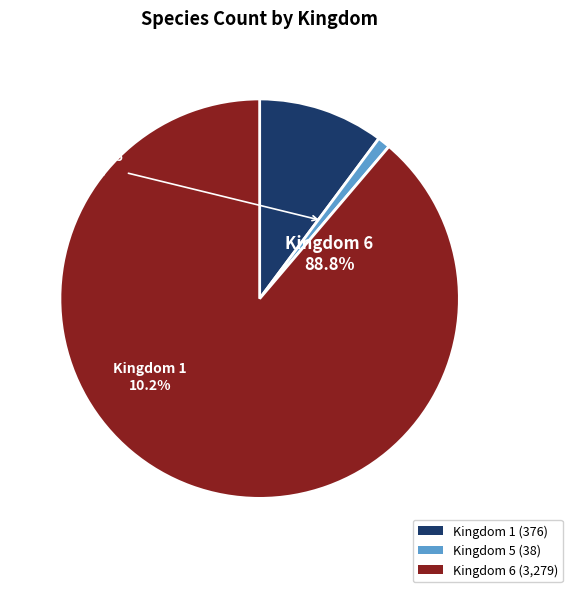

Which has a higher value, Kingdom 5 (38) or Kingdom 6 (3,279)?

Kingdom 6 (3,279)